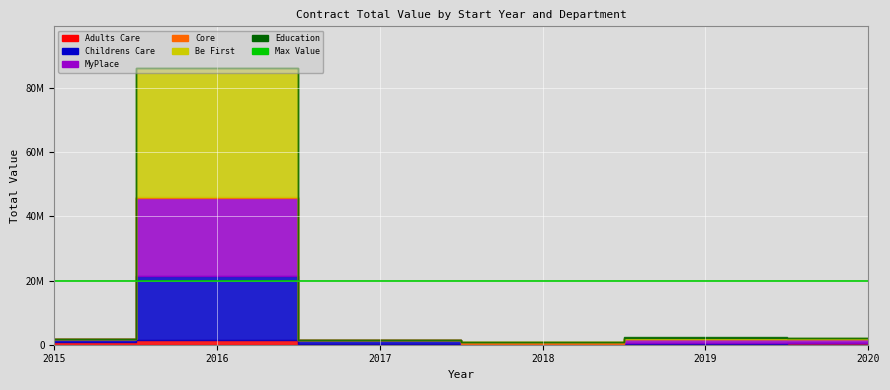

What is the sum of the Education values at 2015 and 2019?

98679